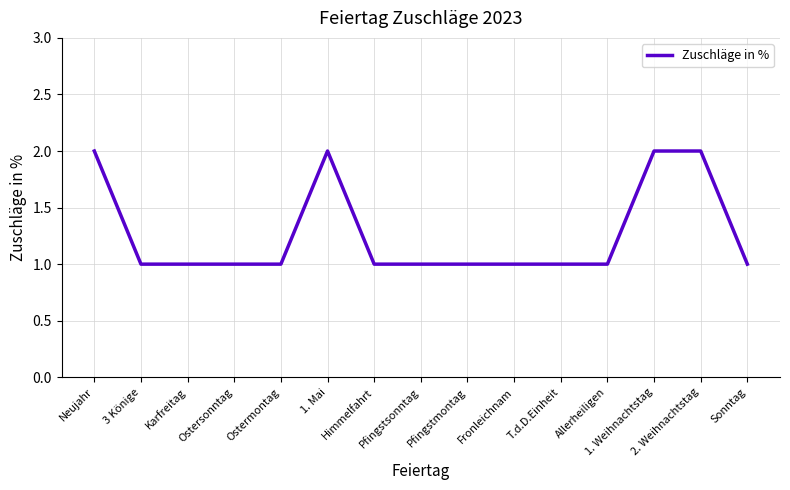

What is the sum of the values at 2. Weihnachtstag and Fronleichnam?

3